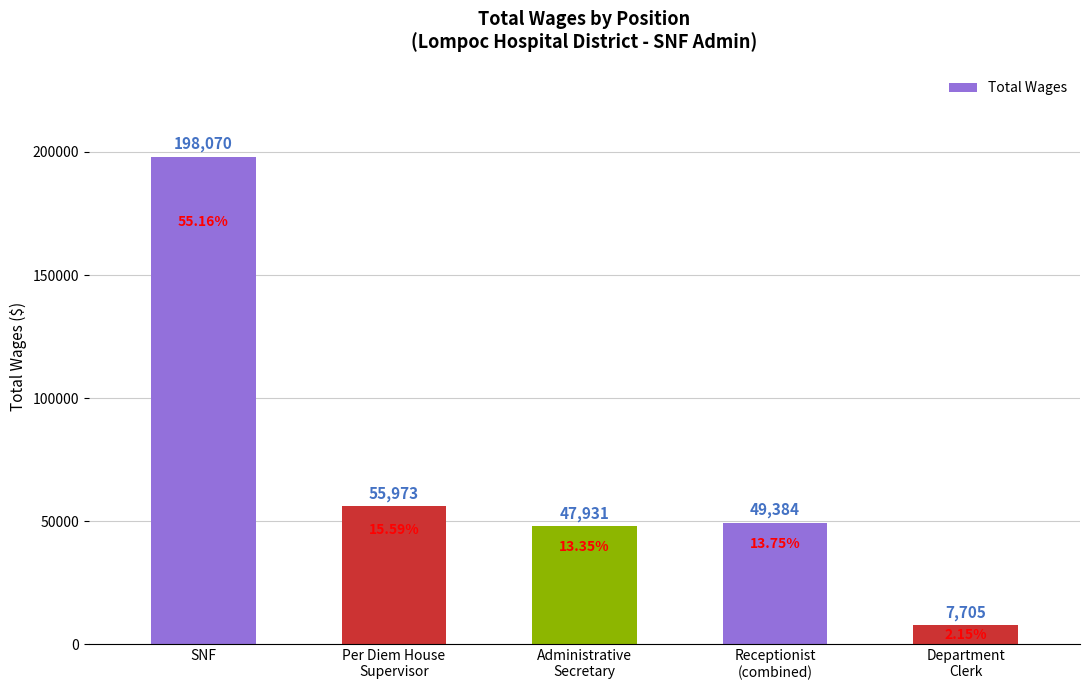

What is the difference between the second highest and minimum values?

48268